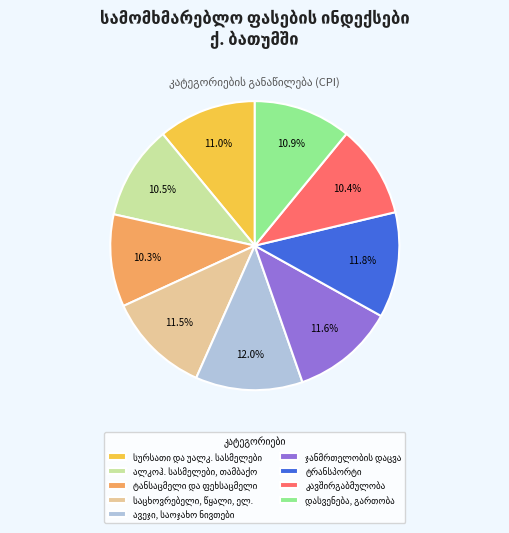

How many segments does this pie chart have?

9